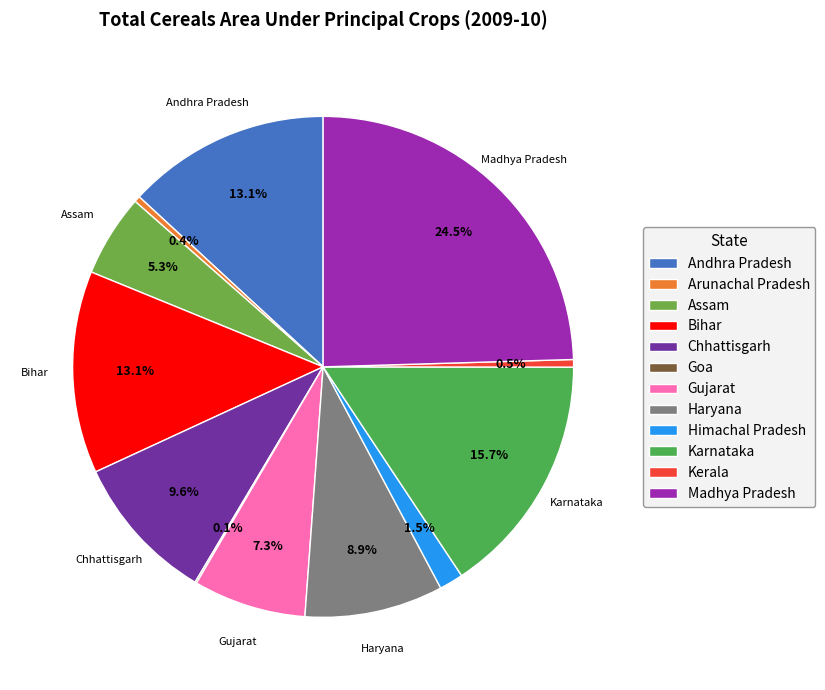

Is it true that Madhya Pradesh is 38% of the pie?

False